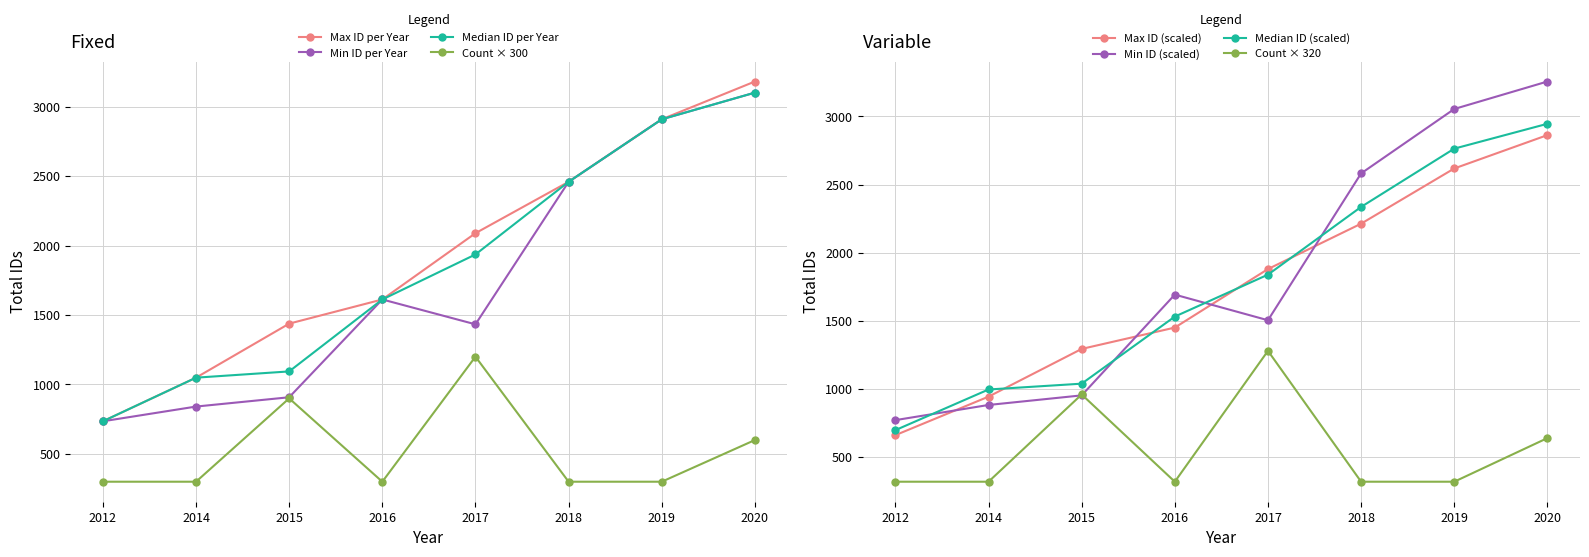

Which category has the lowest value in the Median ID per Year series?

2012